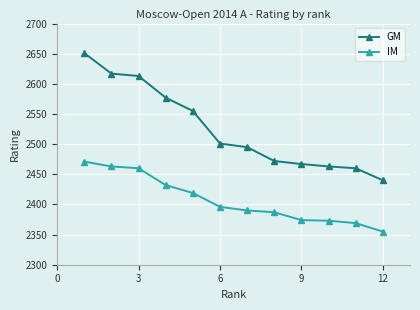

True or false: IM and GM cross at least once.

False